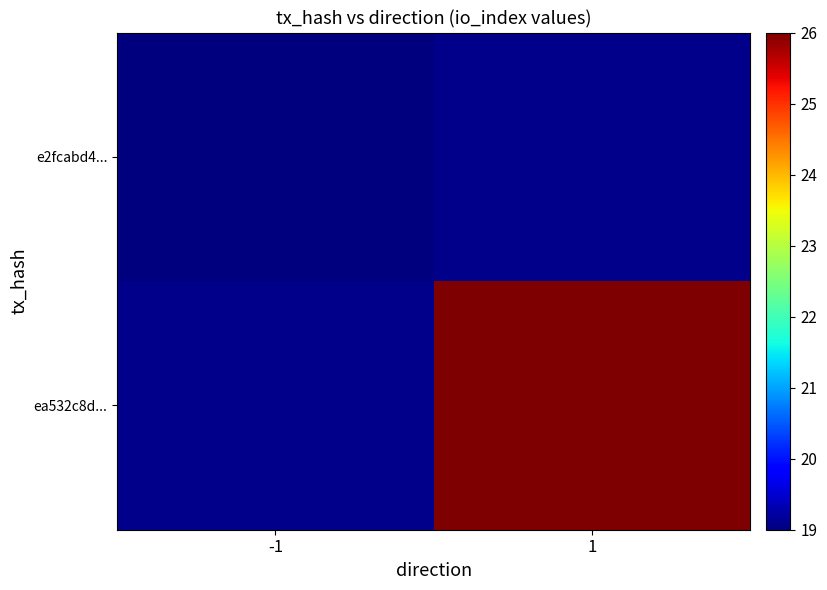

Is it true that e2fcabd4... equals 6.5 at -1?

False